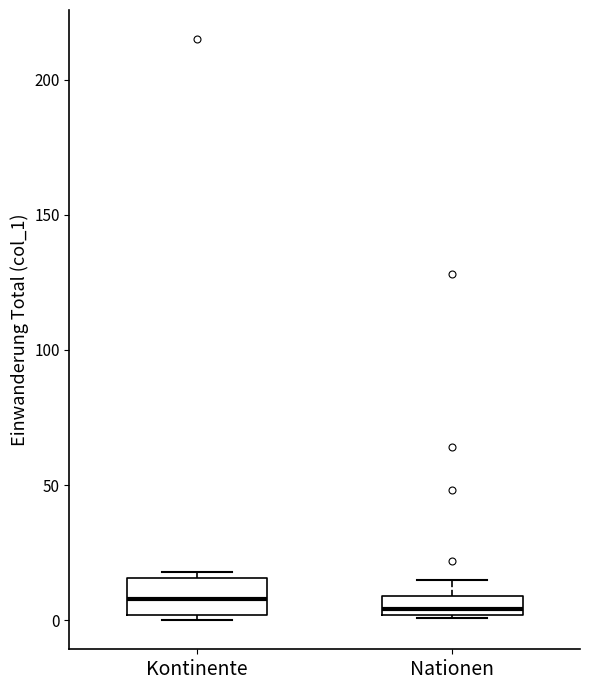

Which box is the tallest, from its lower edge to its upper edge?

Kontinente